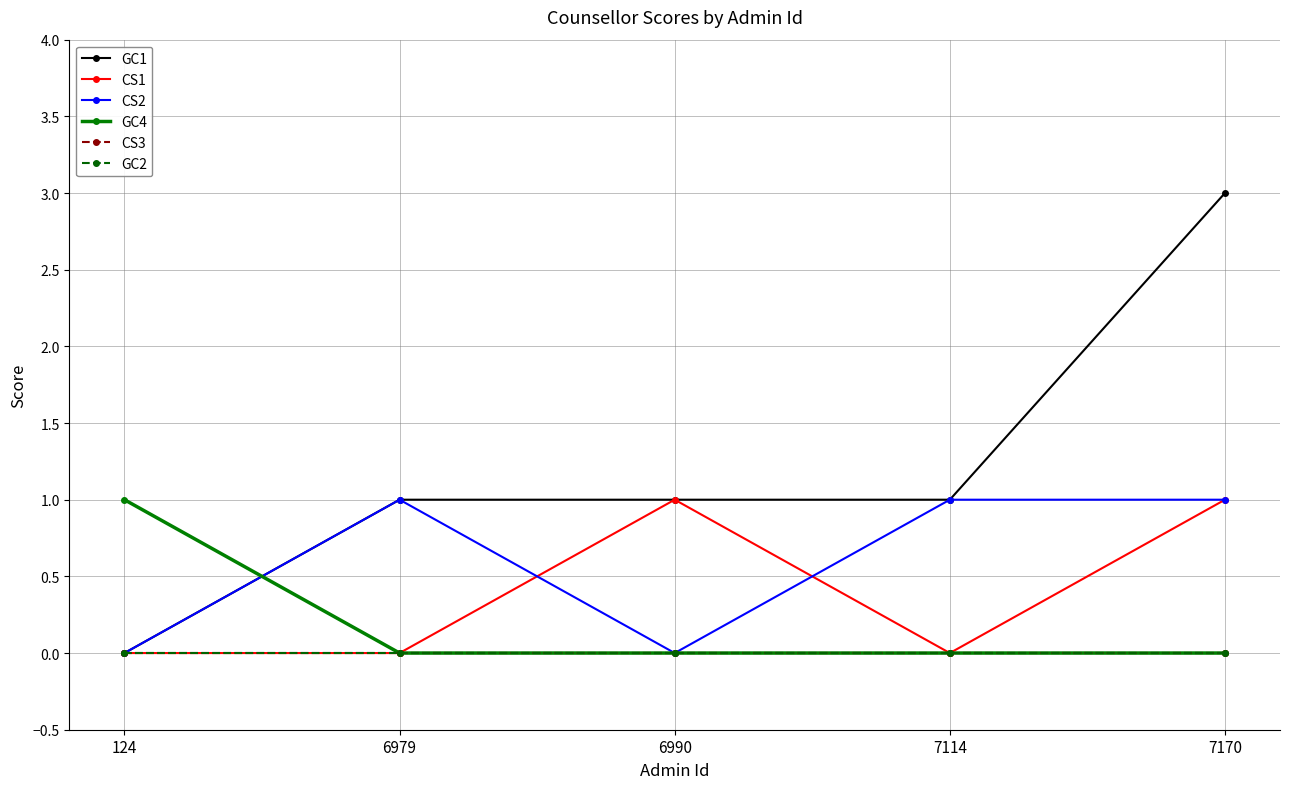

Rank the series at 6979 from highest to lowest value.

GC1, CS2, CS1, GC4, CS3, GC2